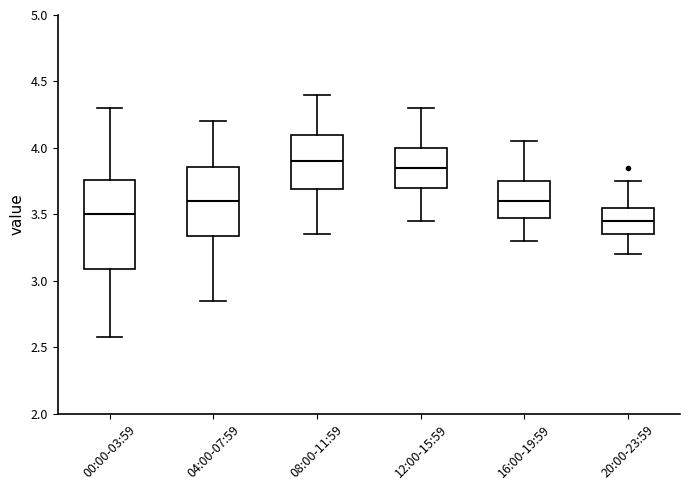

Which box is the tallest, from its lower edge to its upper edge?

00:00-03:59